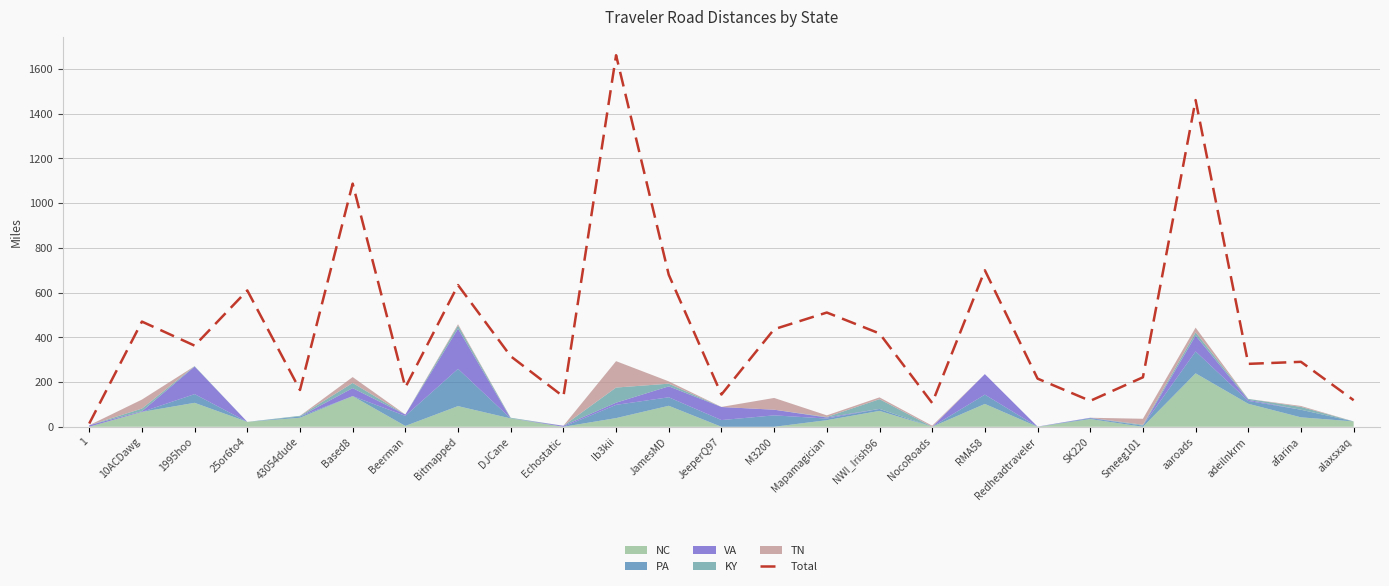

Reading left to right, extract all data points from this chart.

14.4	470.2	362.7	609.3	164.4	1086.8	175.9	633.3	315.1	135.0	1660.8	679.3	144.1	436.0	510.6	417.1	106.2	699.5	215.3	115.8	221.2	1460.3	281.2	290.3	118.7